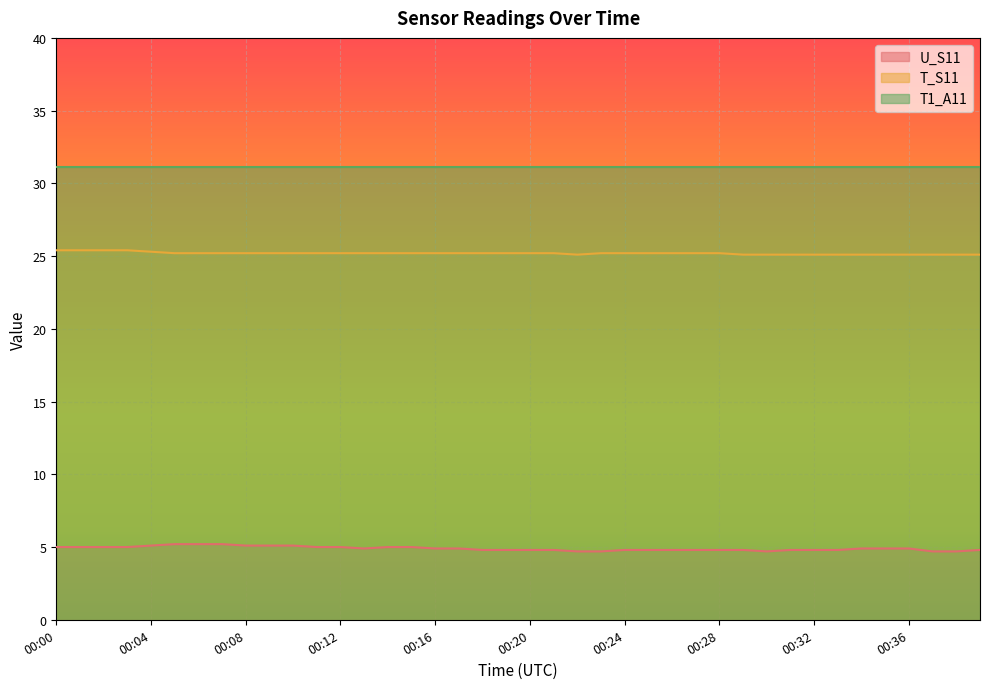

Where is the first local minimum for U_S11?

00:13